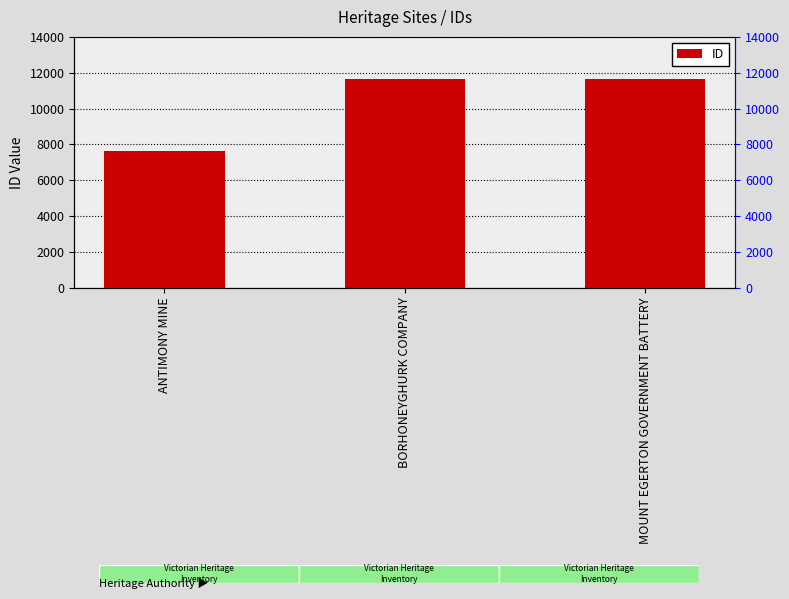

Rank the categories by value from lowest to highest.

ANTIMONY MINE, BORHONEYGHURK COMPANY, MOUNT EGERTON GOVERNMENT BATTERY